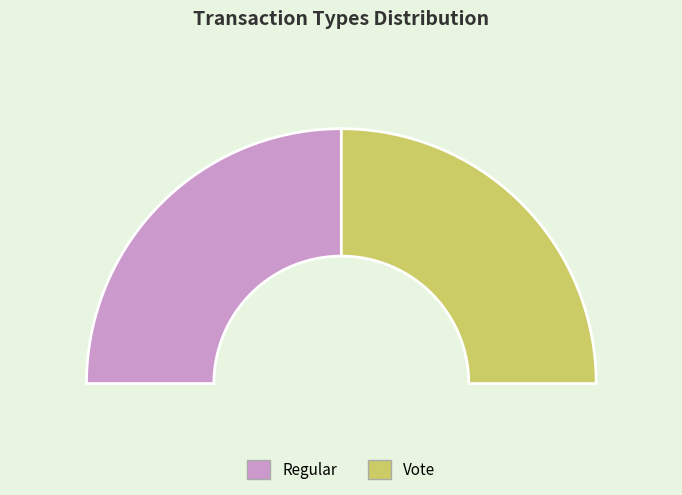

To the nearest percent, what portion does Regular represent?

50%